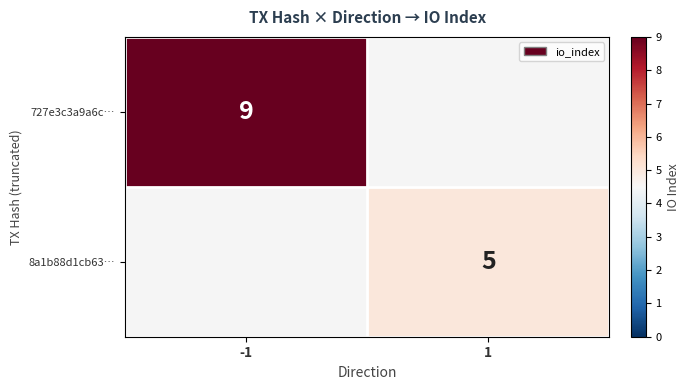

Which label corresponds to the largest value in the chart?

-1